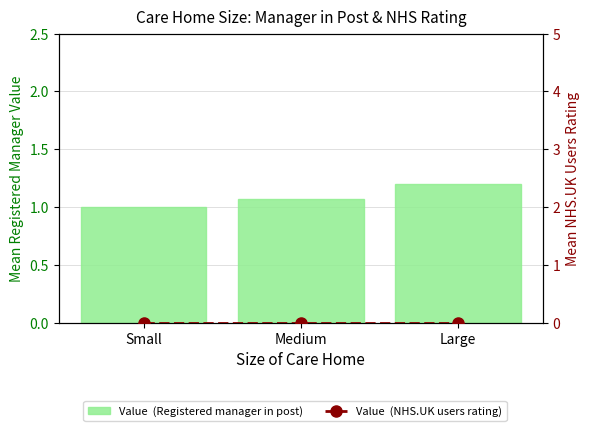

At how many categories does at least one series exceed 0?

3